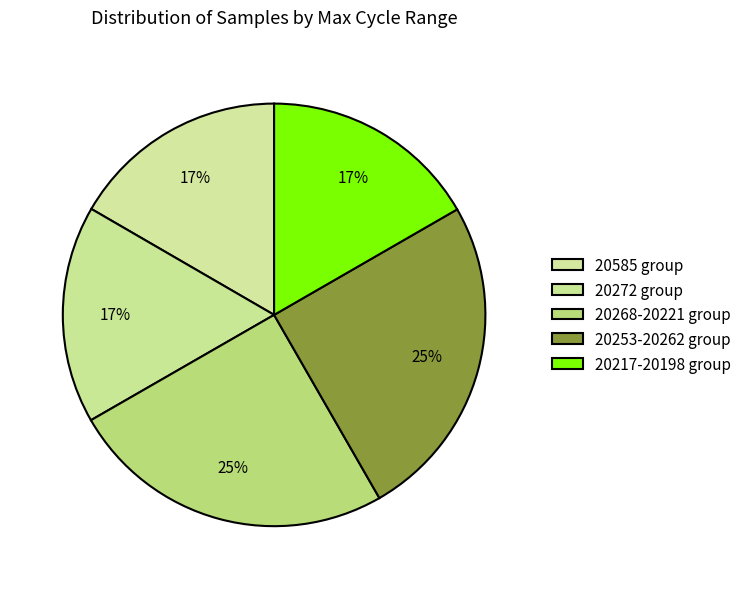

How many slices are in this pie chart?

5